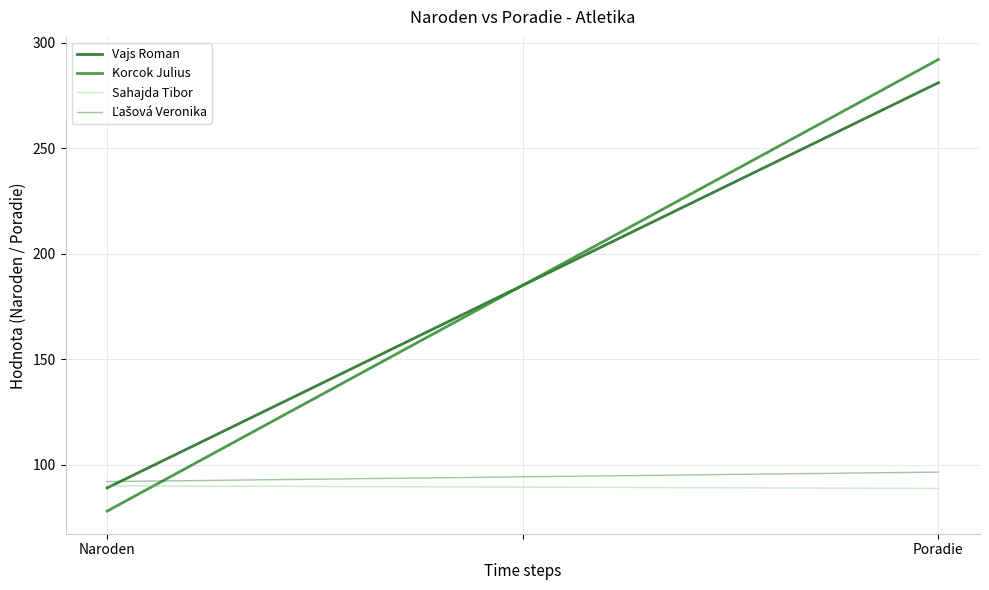

At Naroden, list the series in order from smallest to largest.

Korcok Julius, Vajs Roman, Sahajda Tibor, Ľašová Veronika